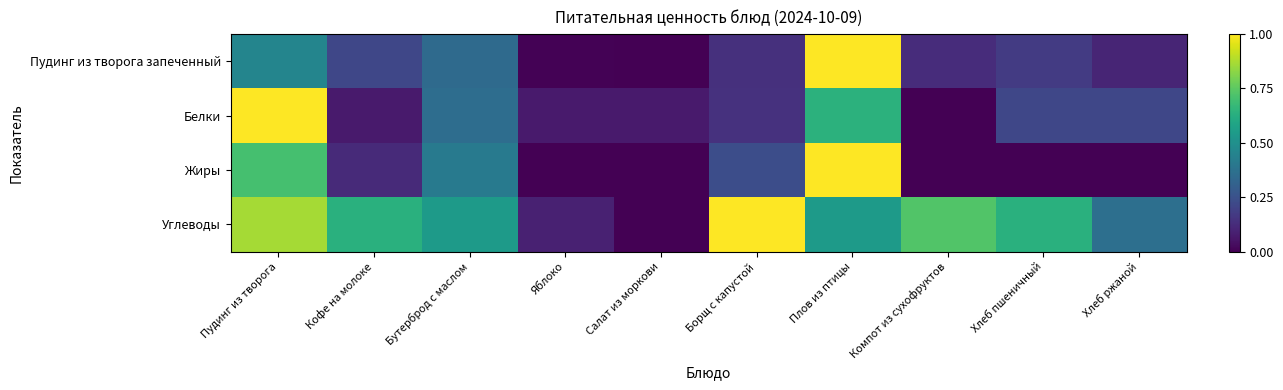

Rank the series by their maximum value, from lowest to highest.

Пудинг из творога запеченный, Белки, Жиры, Углеводы